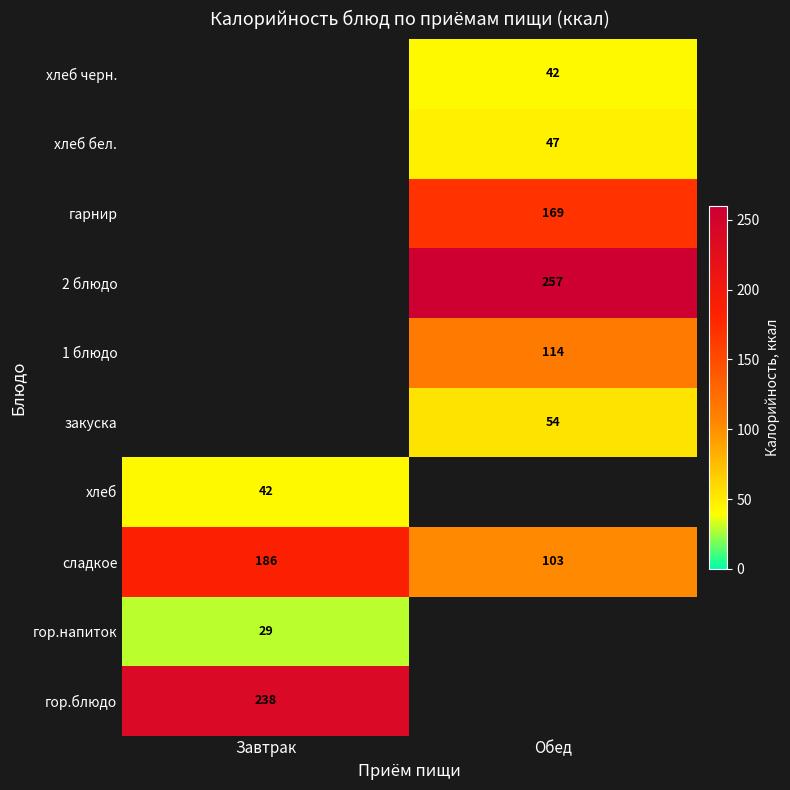

Is the value of сладкое at Обед greater than the value of 1 блюдо at Обед?

No